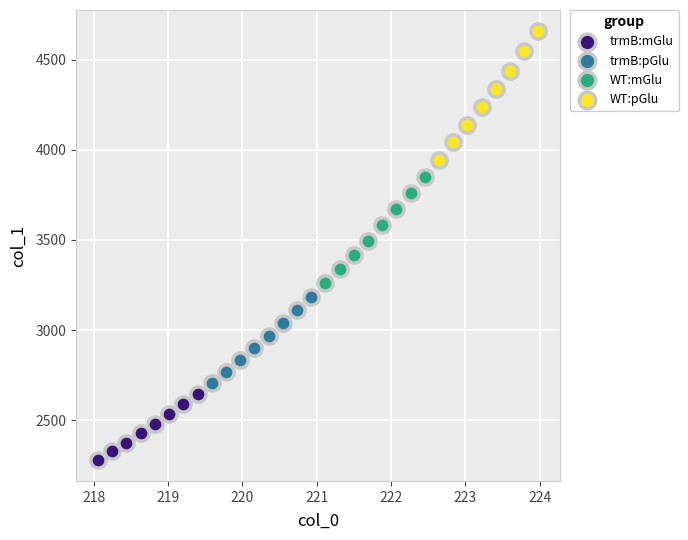

Which series reaches the maximum Y coordinate?

WT:pGlu